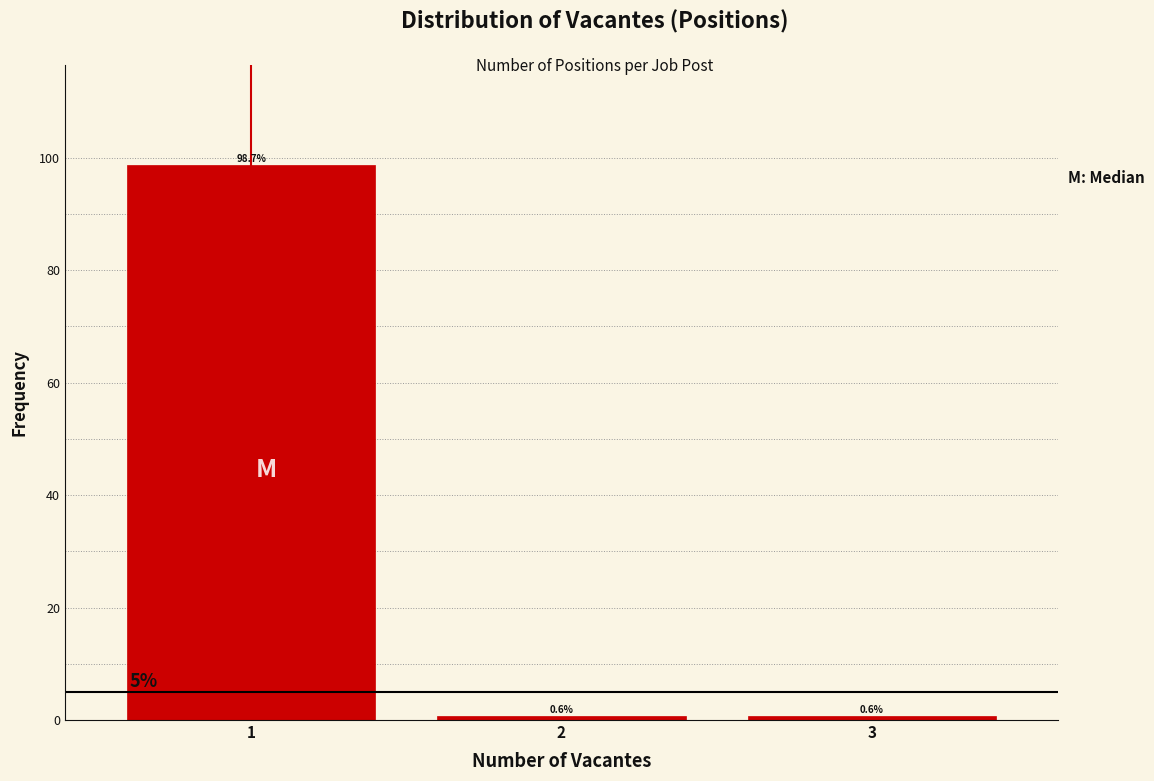

Reading right to left, list all the values displayed in this chart.

3=0.6	2=0.6	1=98.7